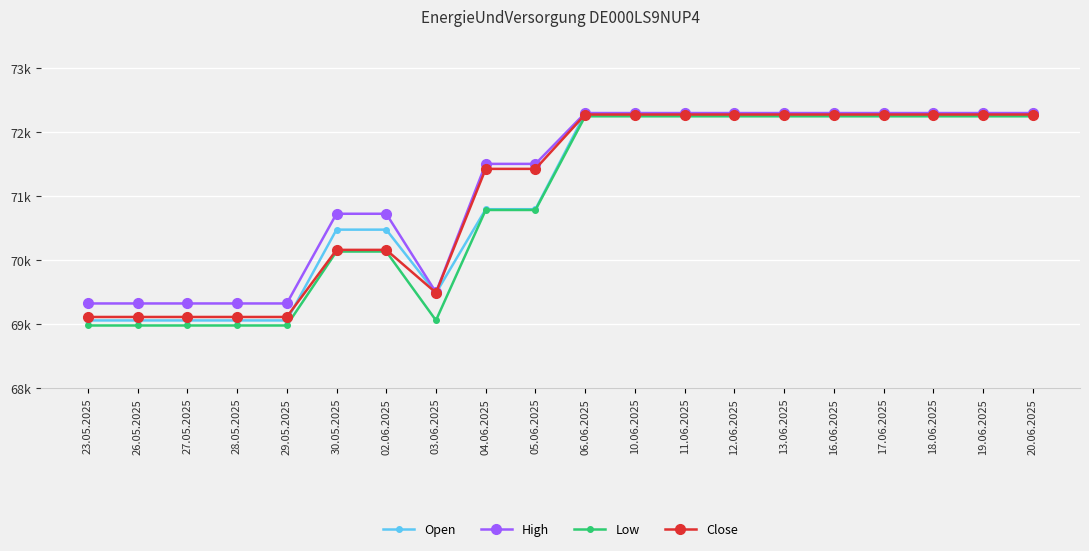

Is this an area chart (filled region under the line)?

No